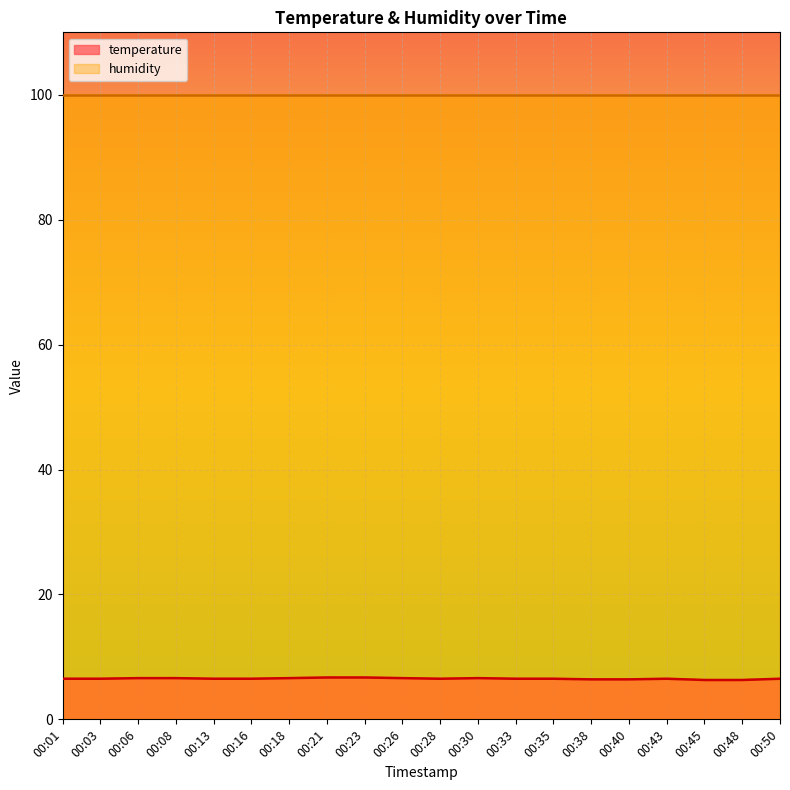

Count the number of categories in the chart.

20